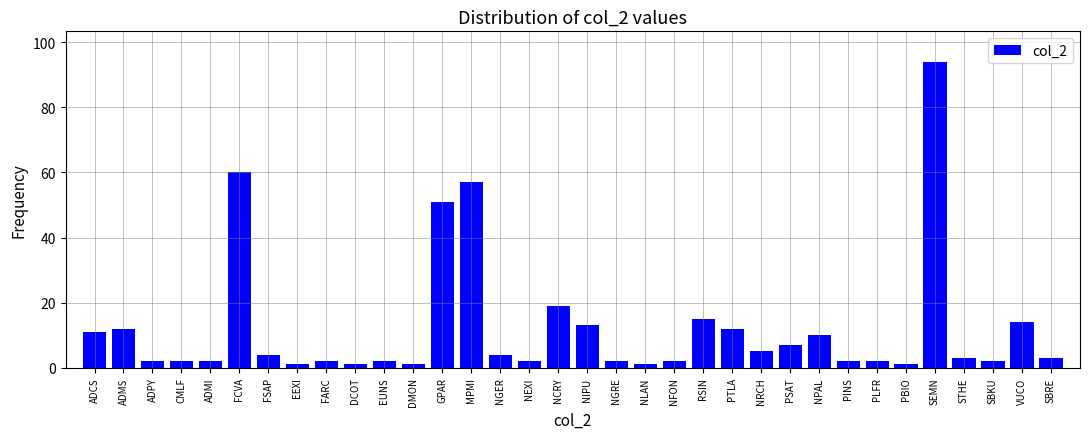

Between PBIO and SEMN, which is larger?

SEMN